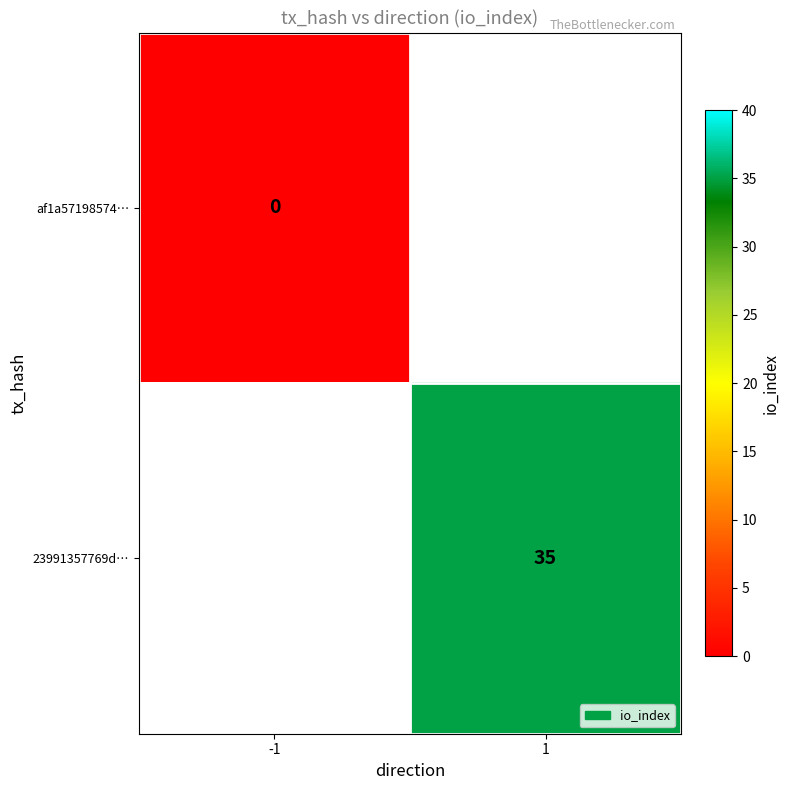

Between -1 and 1, which is larger?

1